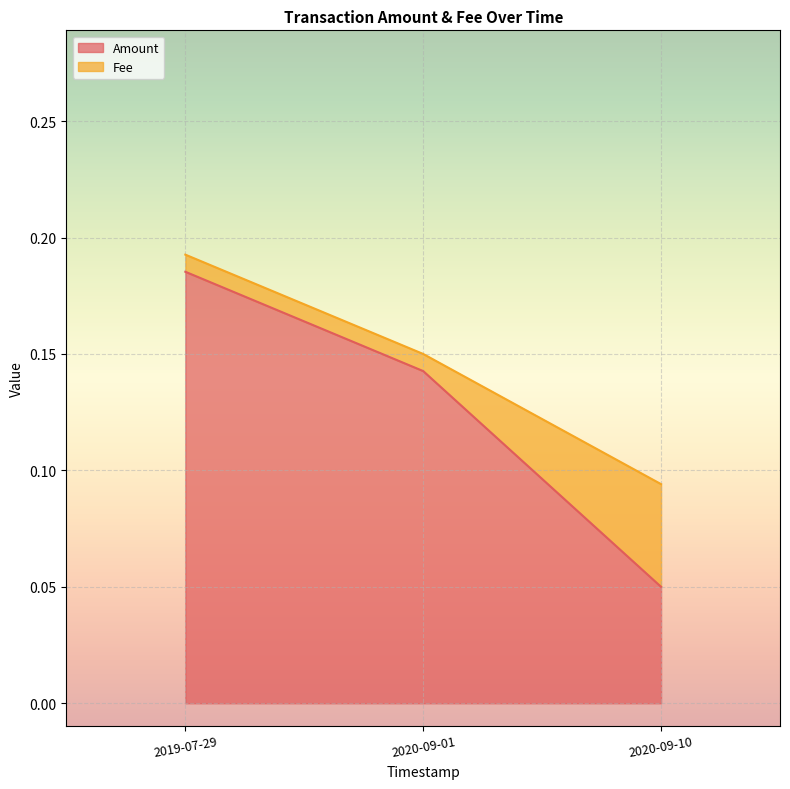

Count the values in the range 0 to 1.

3